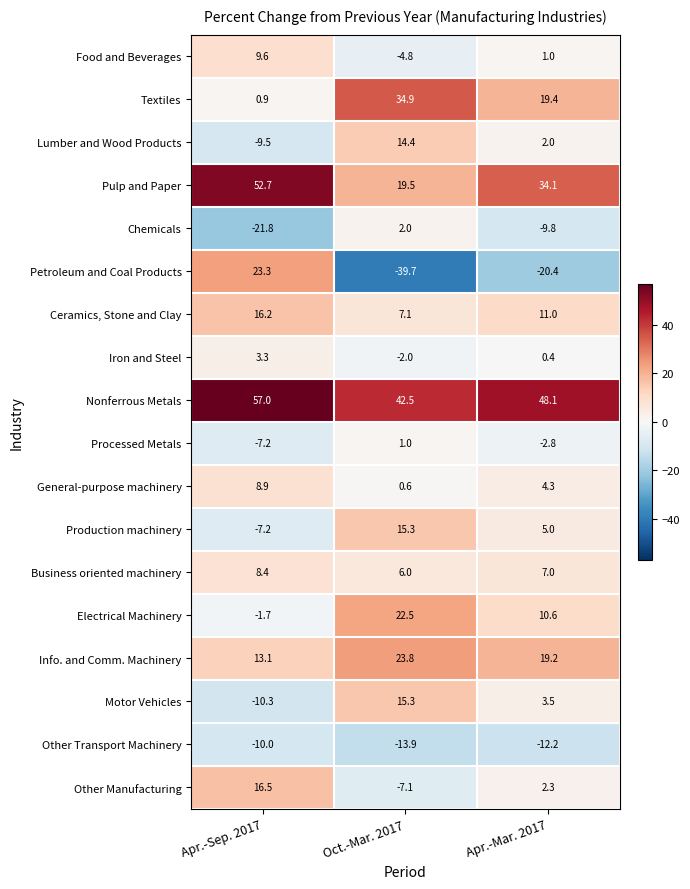

Which series has the largest total across all categories?

Nonferrous Metals